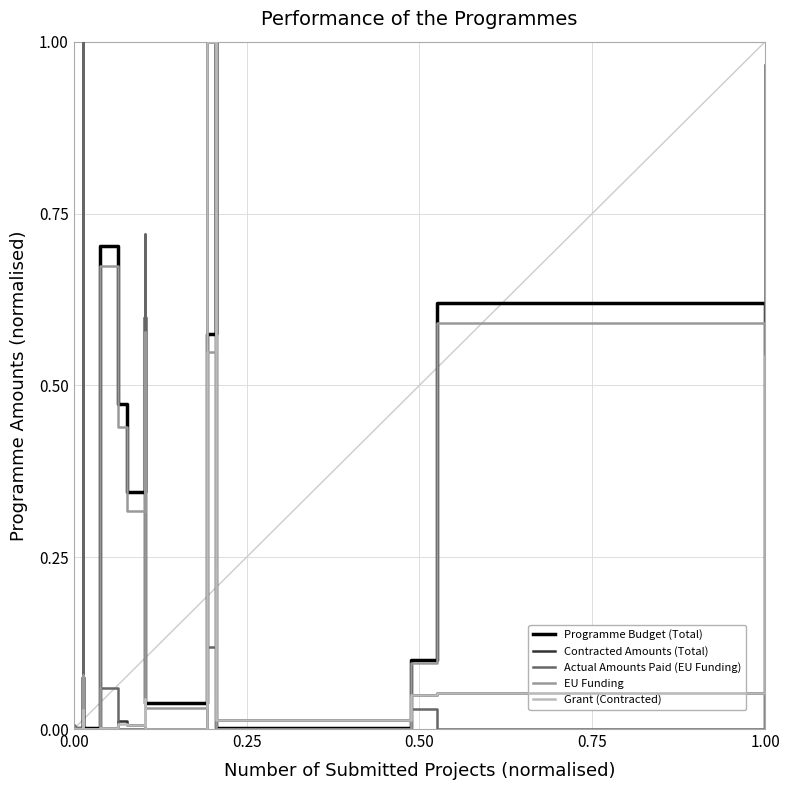

True or false: Contracted Amounts (Total) and Programme Budget (Total) intersect in this chart.

True